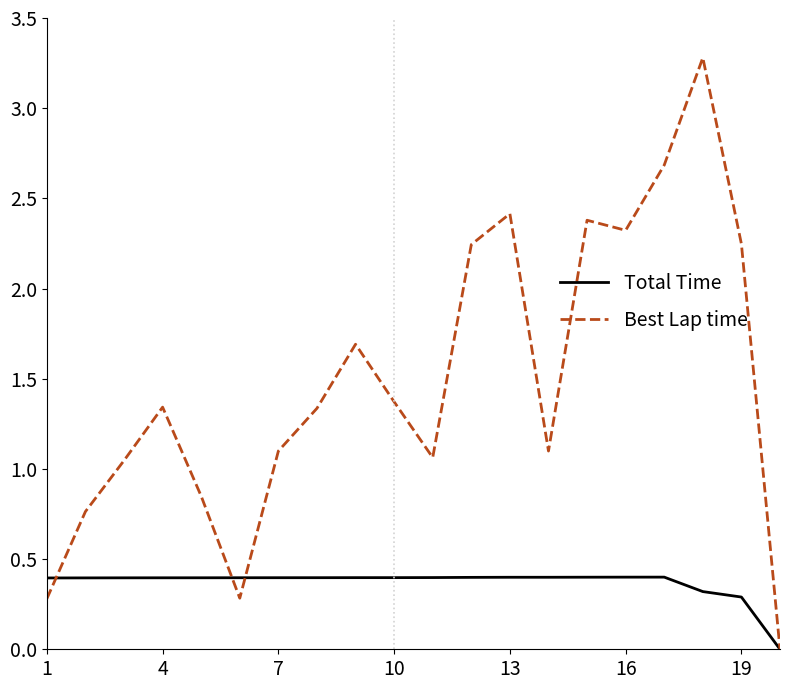

Which series has the largest range (max minus min)?

Best Lap time